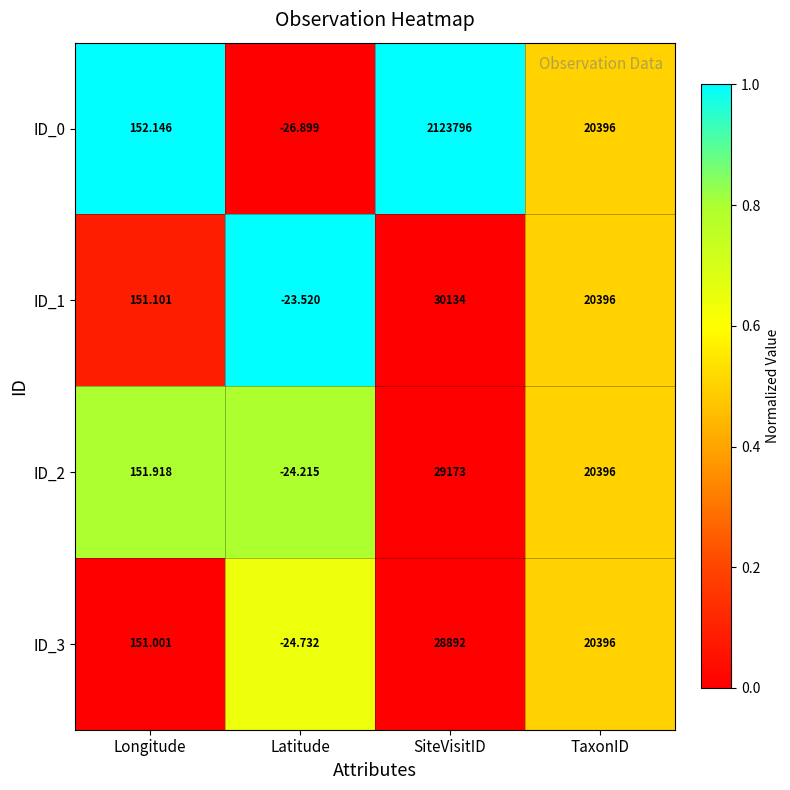

Count the number of data series in this chart.

4